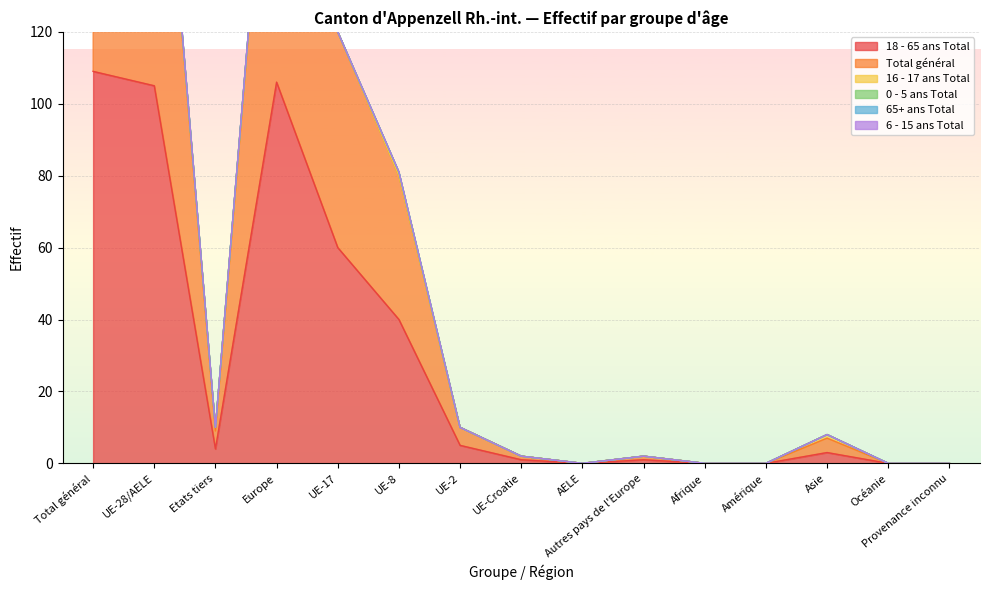

List the series in order of their peak value, lowest first.

65+ ans Total, 6 - 15 ans Total, 16 - 17 ans Total, 0 - 5 ans Total, 18 - 65 ans Total, Total général